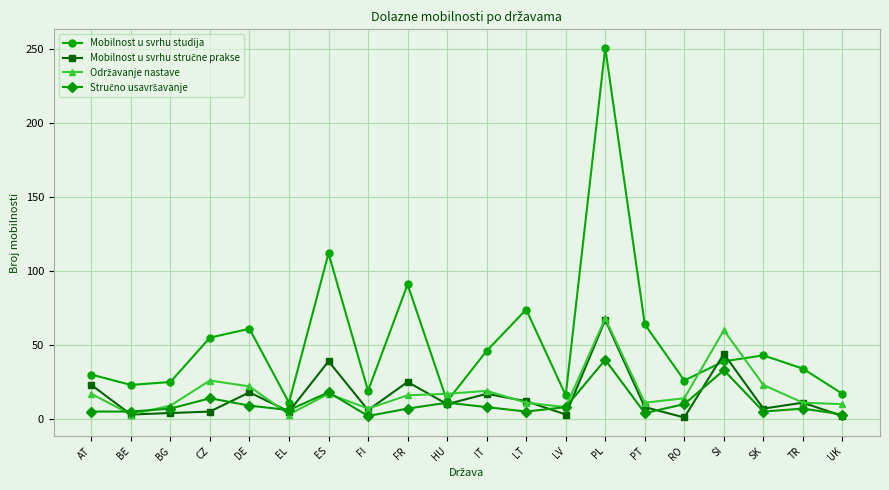

At which category does Mobilnost u svrhu studija reach its first local peak?

DE